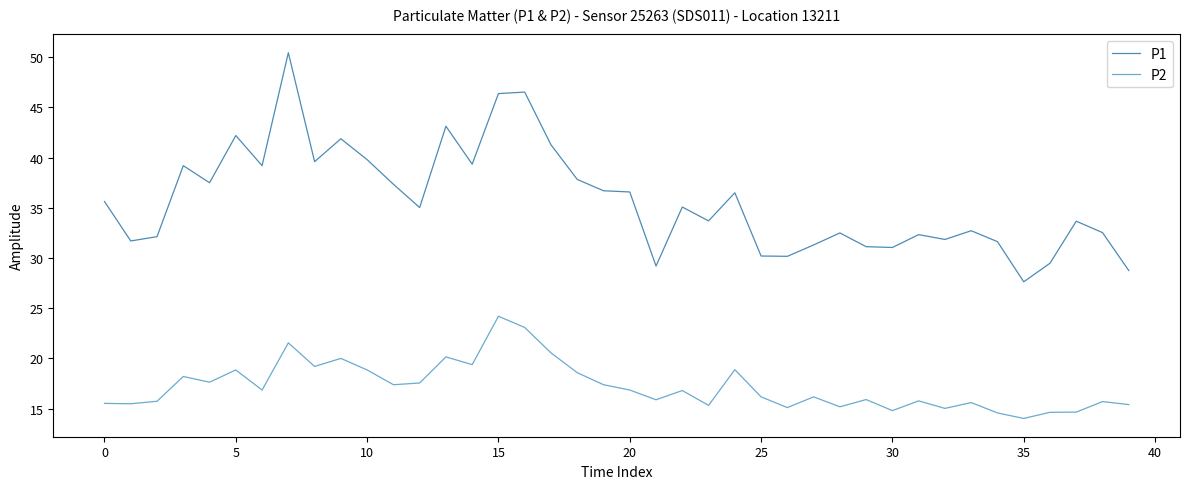

What is the minimum value shown in the chart?

14.0